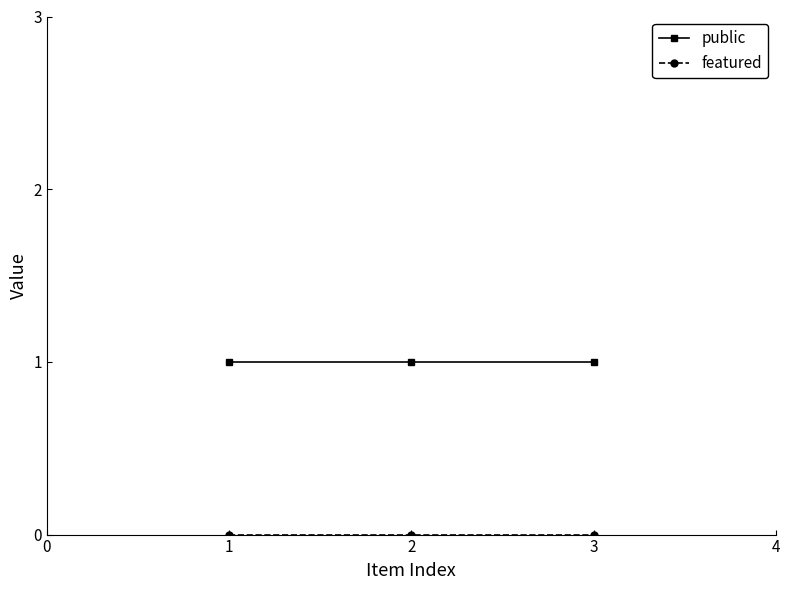

Which series has the largest total across all categories?

public